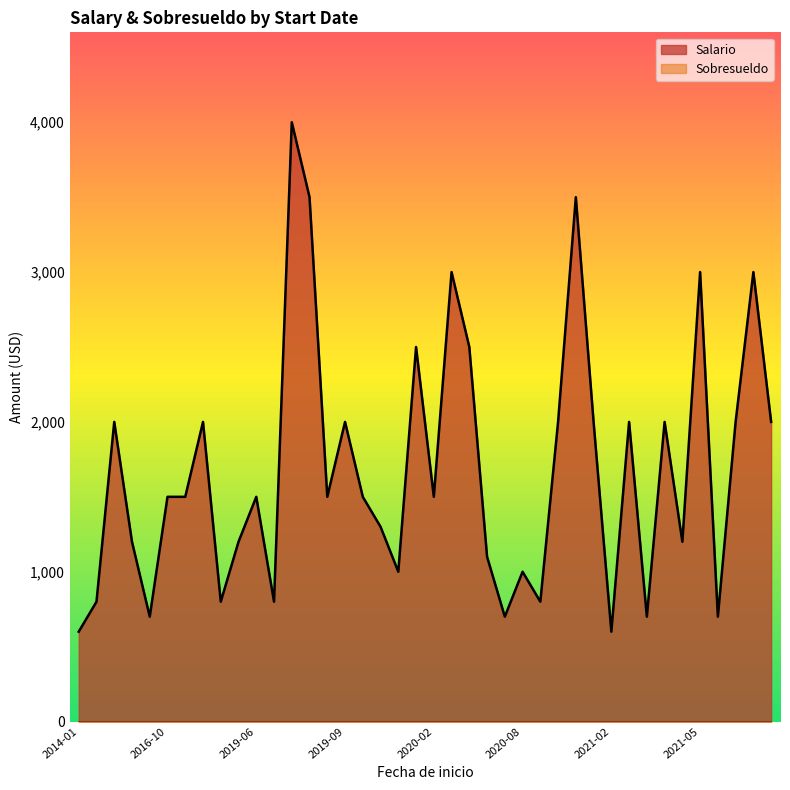

The Sobresueldo series shows 0 at 2020-08-25. True or false?

True